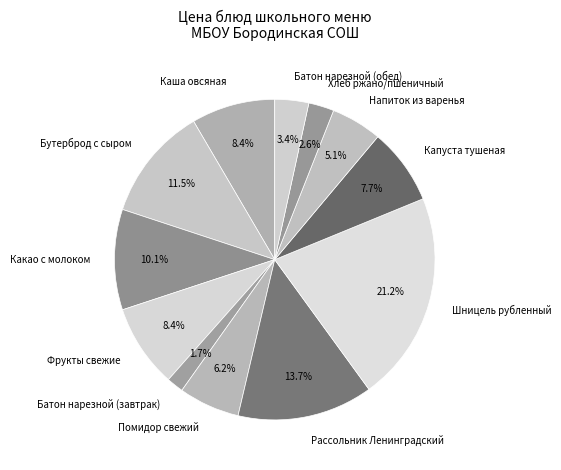

Do Шницель рубленный and Напиток из варенья together represent more than half of the pie?

No